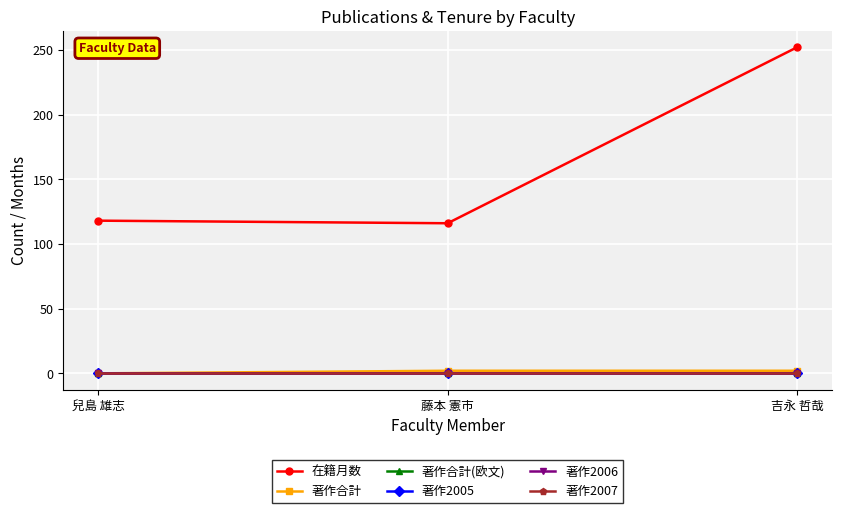

What position from the left is 吉永 哲哉?

3